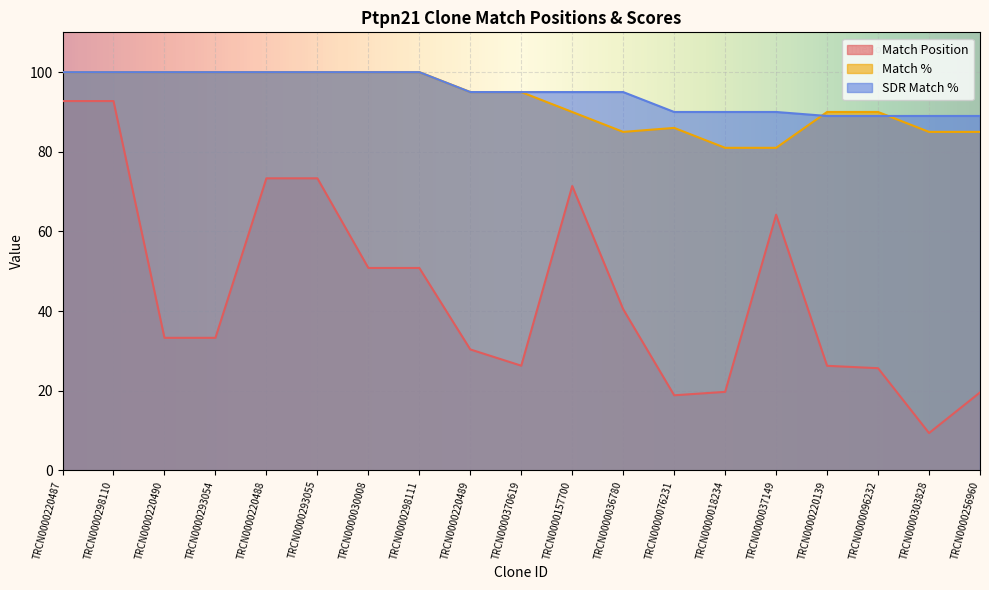

What is the greatest value displayed?

100.0